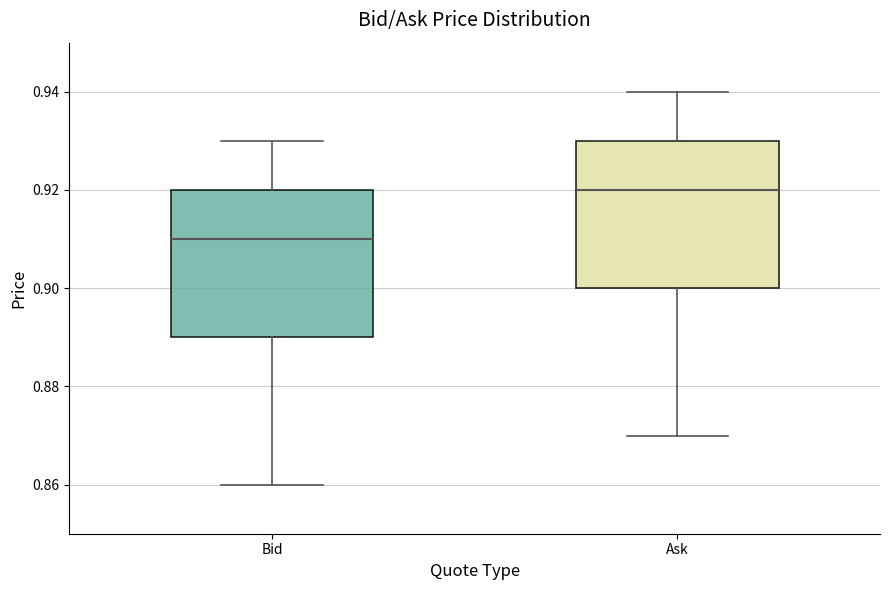

Which box has the highest median line?

Ask